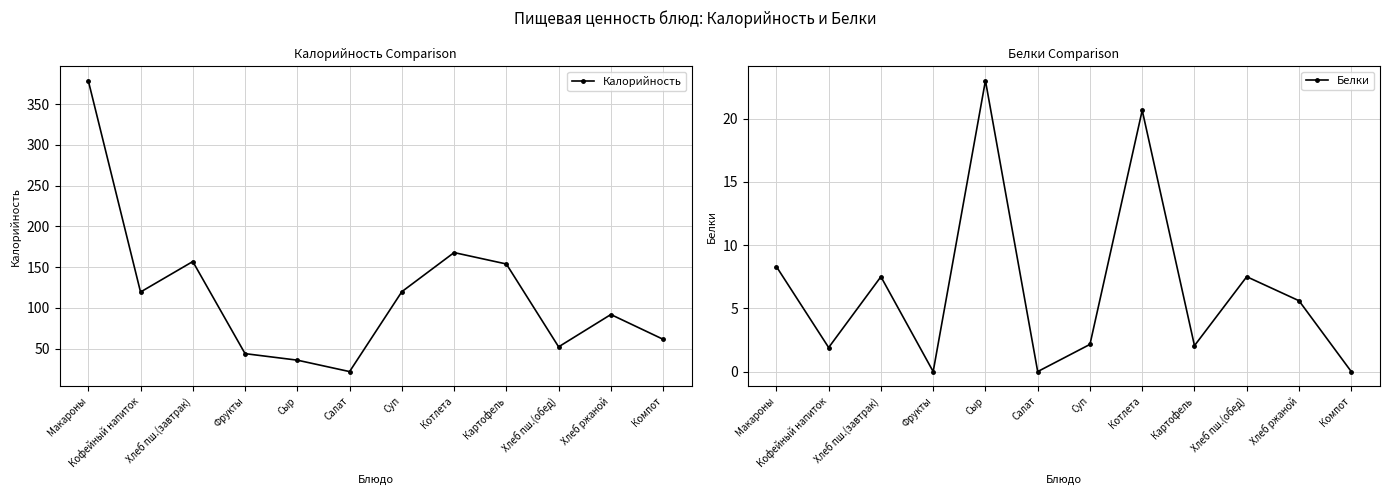

How many data points does each series have?

12